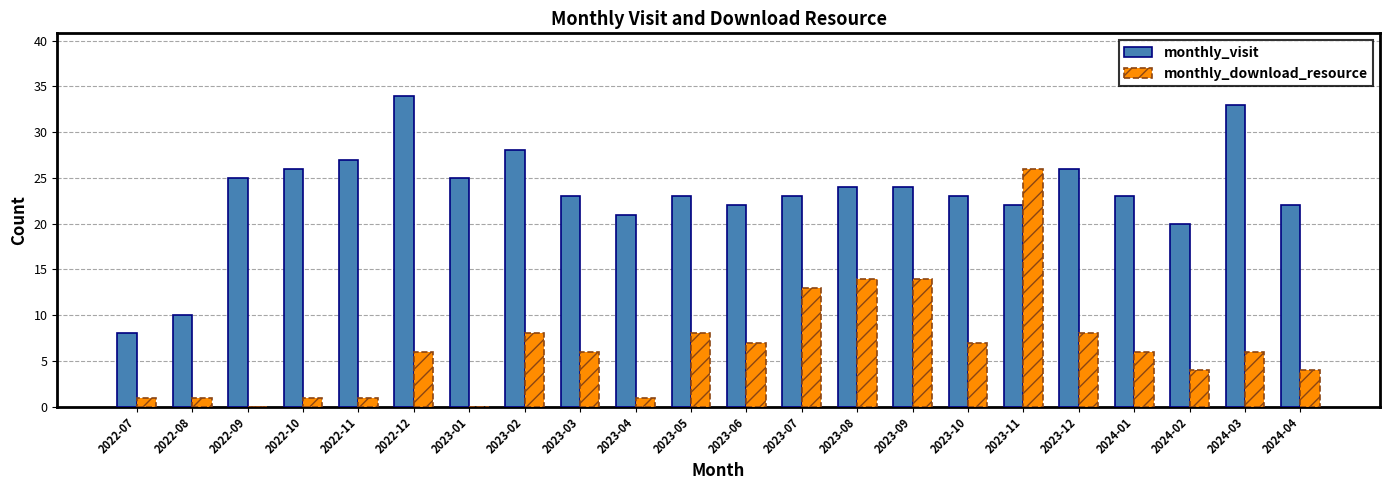

What is the maximum value shown in the chart?

34